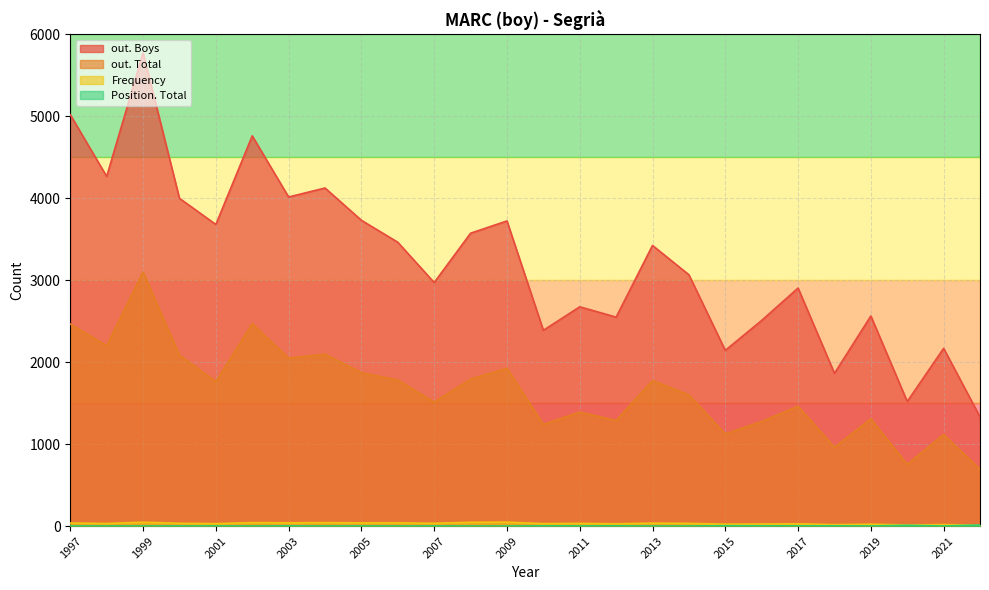

Rank the categories by out. Boys value from lowest to highest.

2022, 2020, 2018, 2015, 2021, 2010, 2016, 2012, 2019, 2011, 2017, 2007, 2014, 2013, 2006, 2008, 2001, 2009, 2005, 2000, 2003, 2004, 1998, 2002, 1997, 1999